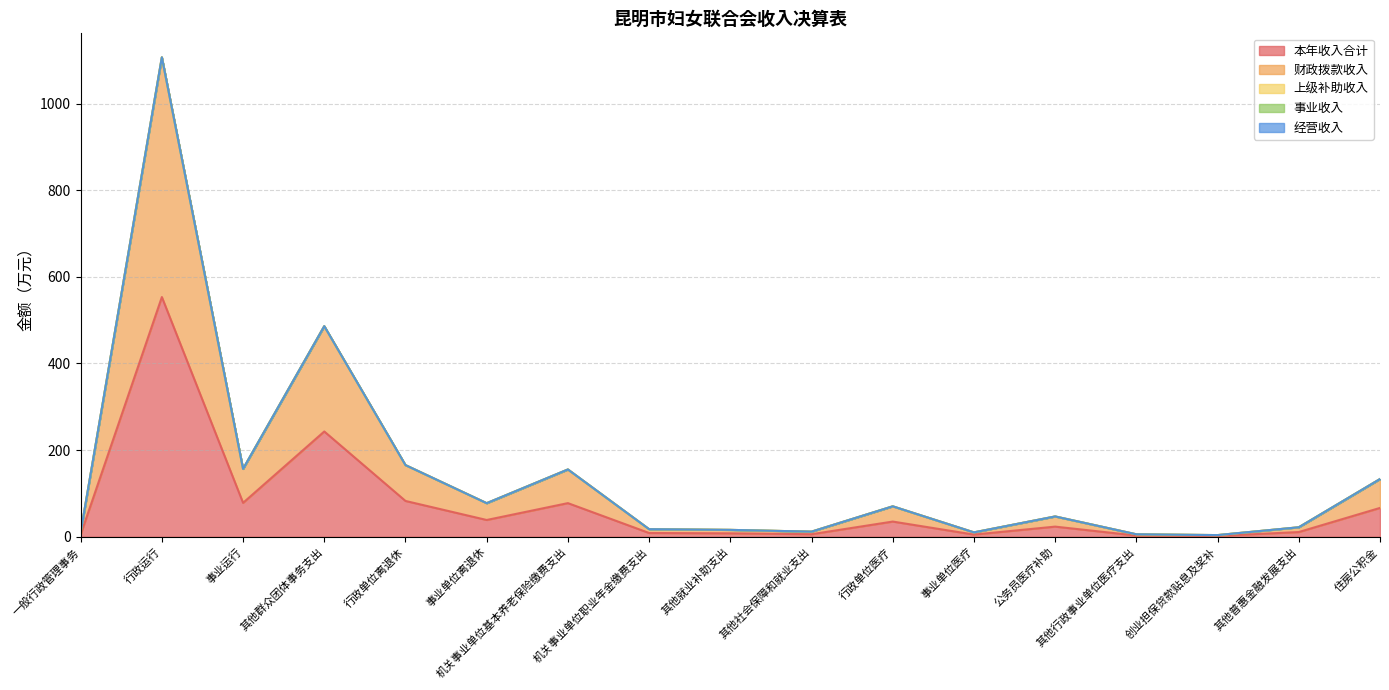

Reading left to right, list all the values displayed in this chart.

本年收入合计: 一般行政管理事务=5.0	行政运行=553.4	事业运行=78.3	其他群众团体事务支出=243.1	行政单位离退休=82.7	事业单位离退休=38.8	机关事业单位基本养老保险缴费支出=77.7	机关事业单位职业年金缴费支出=8.7	其他就业补助支出=8.0	其他社会保障和就业支出=5.9	行政单位医疗=35.1	事业单位医疗=5.1	公务员医疗补助=23.4	其他行政事业单位医疗支出=2.8	创业担保贷款贴息及奖补=1.9	其他普惠金融发展支出=10.9	住房公积金=66.6
财政拨款收入: 一般行政管理事务=5.0	行政运行=553.4	事业运行=78.3	其他群众团体事务支出=243.1	行政单位离退休=82.7	事业单位离退休=38.8	机关事业单位基本养老保险缴费支出=77.7	机关事业单位职业年金缴费支出=8.7	其他就业补助支出=8.0	其他社会保障和就业支出=5.9	行政单位医疗=35.1	事业单位医疗=5.1	公务员医疗补助=23.4	其他行政事业单位医疗支出=2.8	创业担保贷款贴息及奖补=1.9	其他普惠金融发展支出=10.9	住房公积金=66.6
上级补助收入: 一般行政管理事务=0.0	行政运行=0.0	事业运行=0.0	其他群众团体事务支出=0.0	行政单位离退休=0.0	事业单位离退休=0.0	机关事业单位基本养老保险缴费支出=0.0	机关事业单位职业年金缴费支出=0.0	其他就业补助支出=0.0	其他社会保障和就业支出=0.0	行政单位医疗=0.0	事业单位医疗=0.0	公务员医疗补助=0.0	其他行政事业单位医疗支出=0.0	创业担保贷款贴息及奖补=0.0	其他普惠金融发展支出=0.0	住房公积金=0.0
事业收入: 一般行政管理事务=0.0	行政运行=0.0	事业运行=0.0	其他群众团体事务支出=0.0	行政单位离退休=0.0	事业单位离退休=0.0	机关事业单位基本养老保险缴费支出=0.0	机关事业单位职业年金缴费支出=0.0	其他就业补助支出=0.0	其他社会保障和就业支出=0.0	行政单位医疗=0.0	事业单位医疗=0.0	公务员医疗补助=0.0	其他行政事业单位医疗支出=0.0	创业担保贷款贴息及奖补=0.0	其他普惠金融发展支出=0.0	住房公积金=0.0
经营收入: 一般行政管理事务=0.0	行政运行=0.0	事业运行=0.0	其他群众团体事务支出=0.0	行政单位离退休=0.0	事业单位离退休=0.0	机关事业单位基本养老保险缴费支出=0.0	机关事业单位职业年金缴费支出=0.0	其他就业补助支出=0.0	其他社会保障和就业支出=0.0	行政单位医疗=0.0	事业单位医疗=0.0	公务员医疗补助=0.0	其他行政事业单位医疗支出=0.0	创业担保贷款贴息及奖补=0.0	其他普惠金融发展支出=0.0	住房公积金=0.0